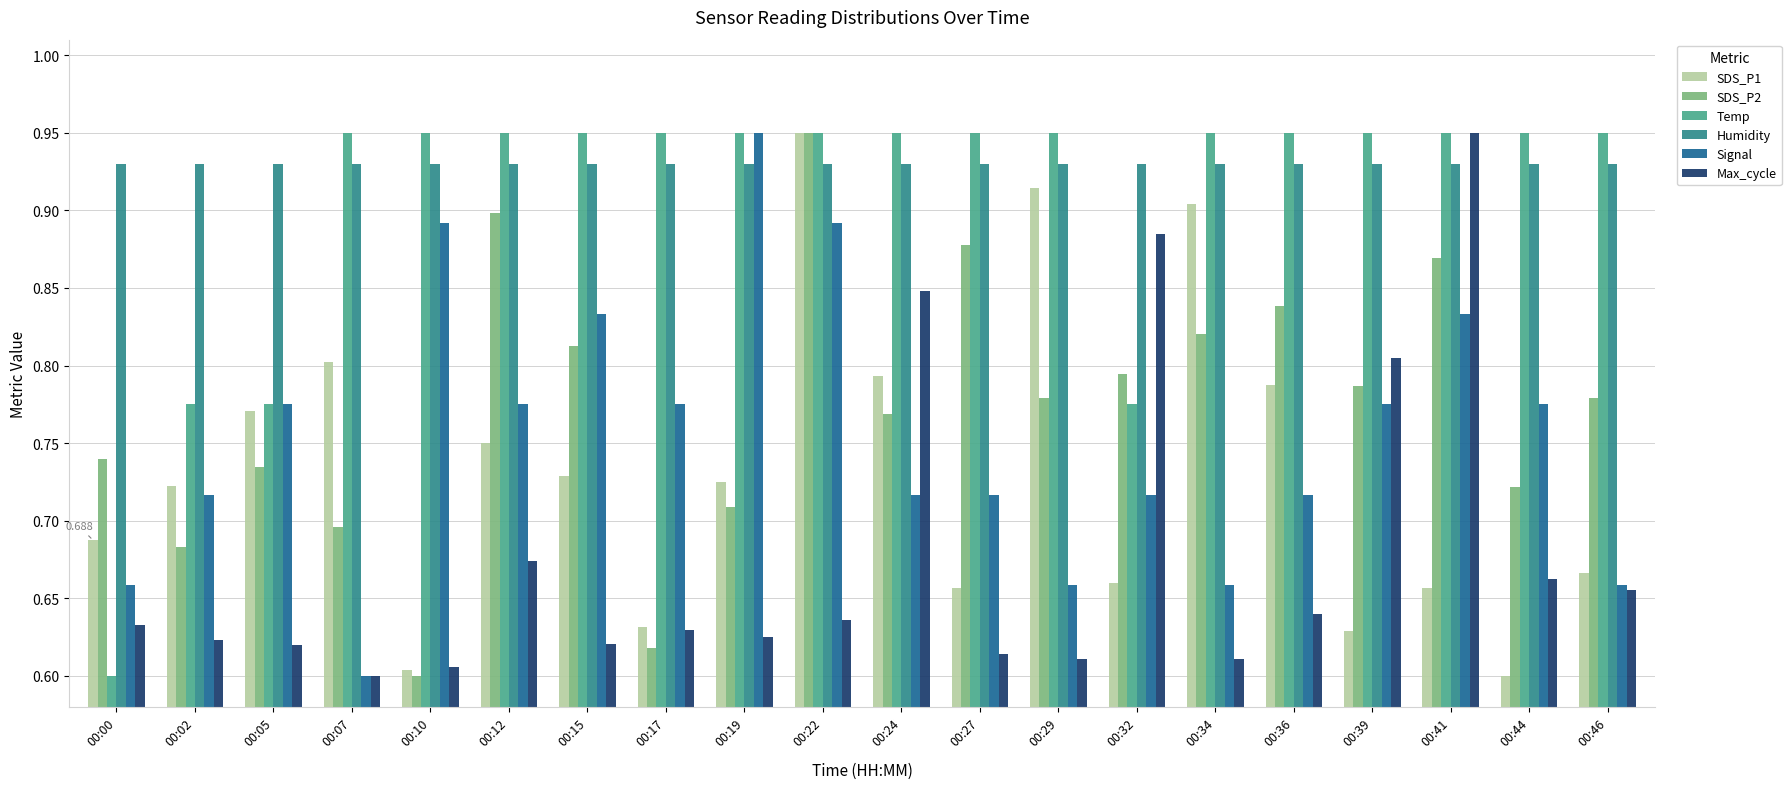

What is the difference between the highest and lowest values at 00:39?

0.3